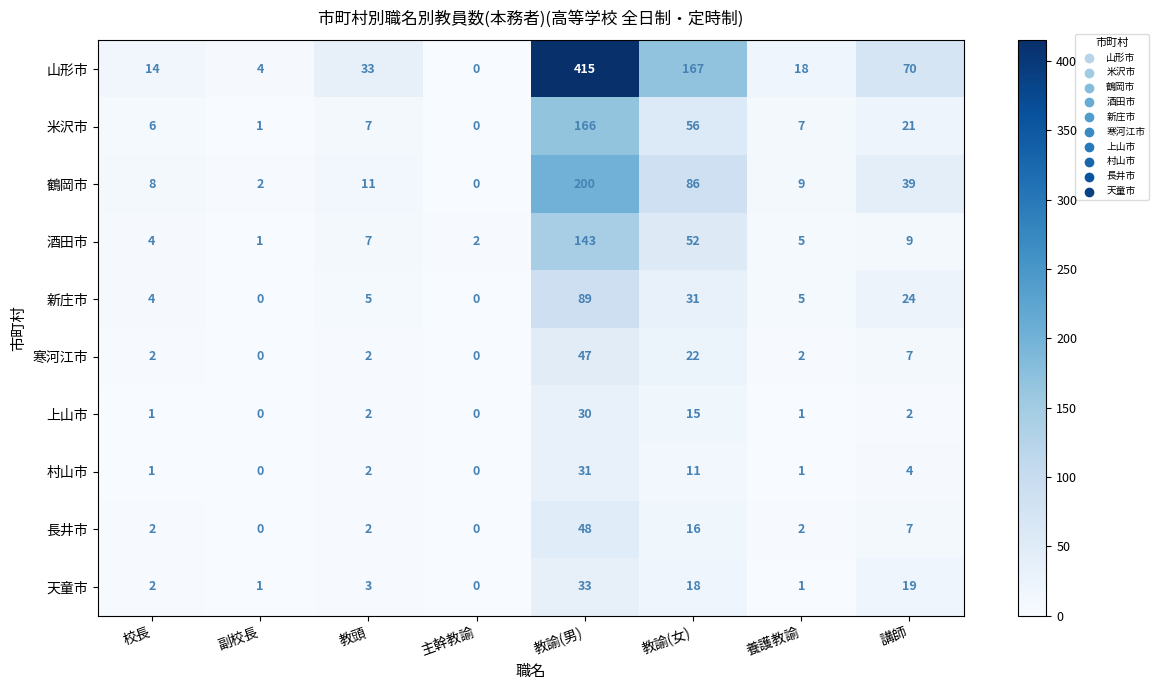

Which series has the largest range (max minus min)?

山形市